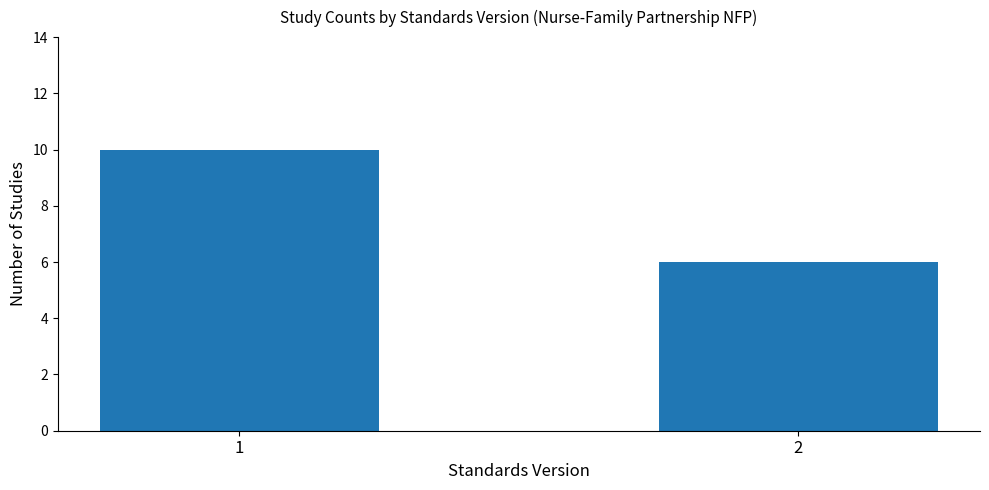

List the labels in order of value, smallest first.

2, 1